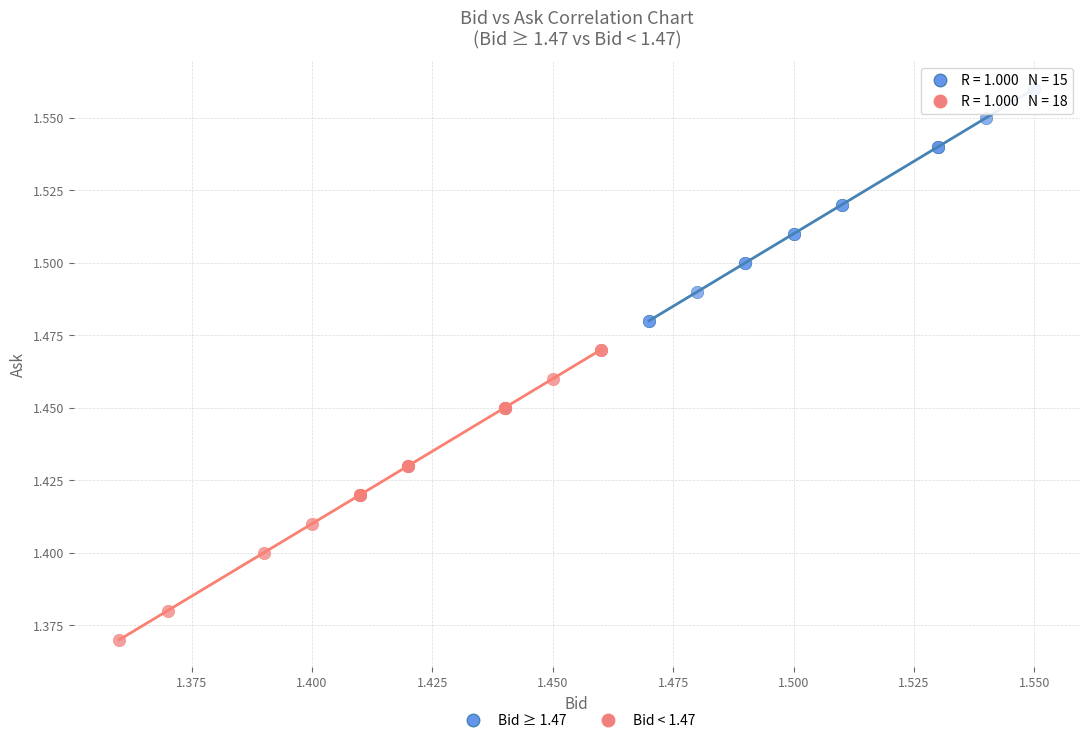

Which series contains the highest Y value?

Bid ≥ 1.47